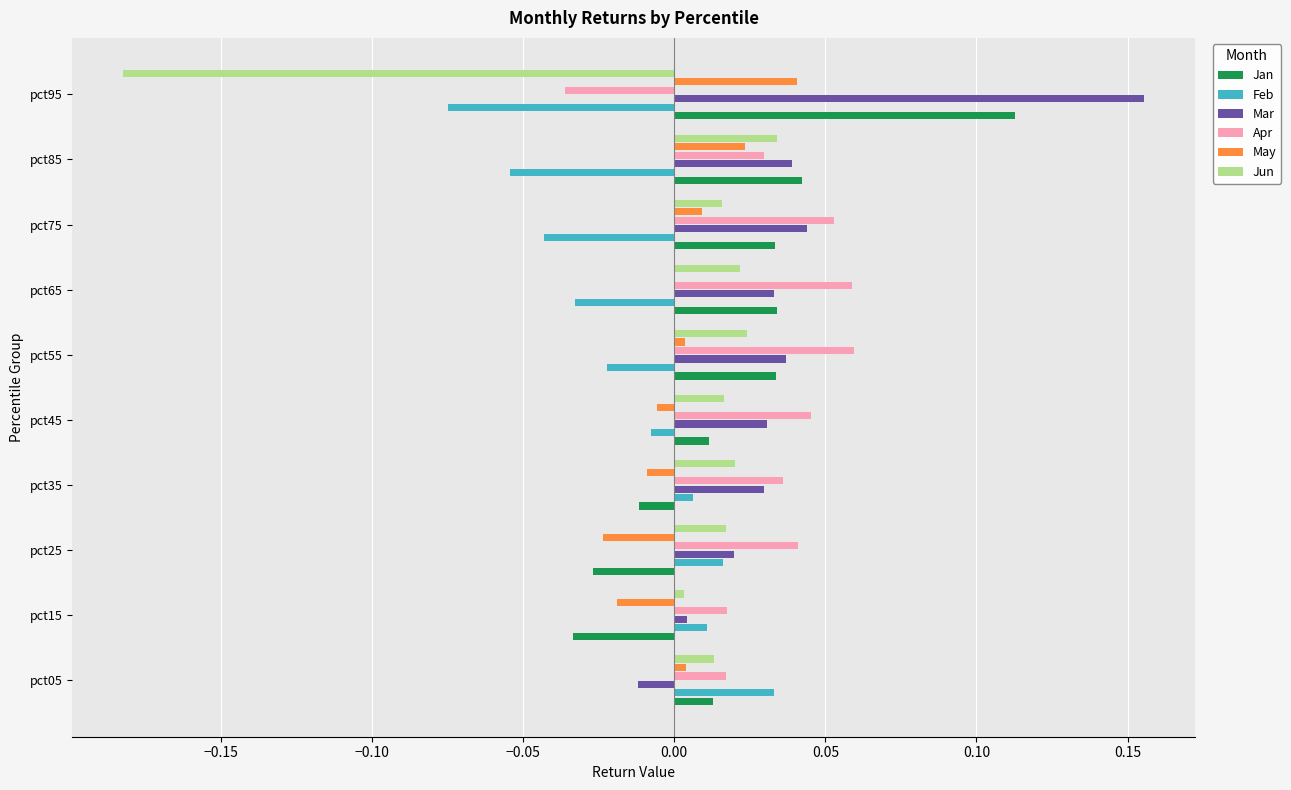

How many values in the Jan series exceed 0?

7